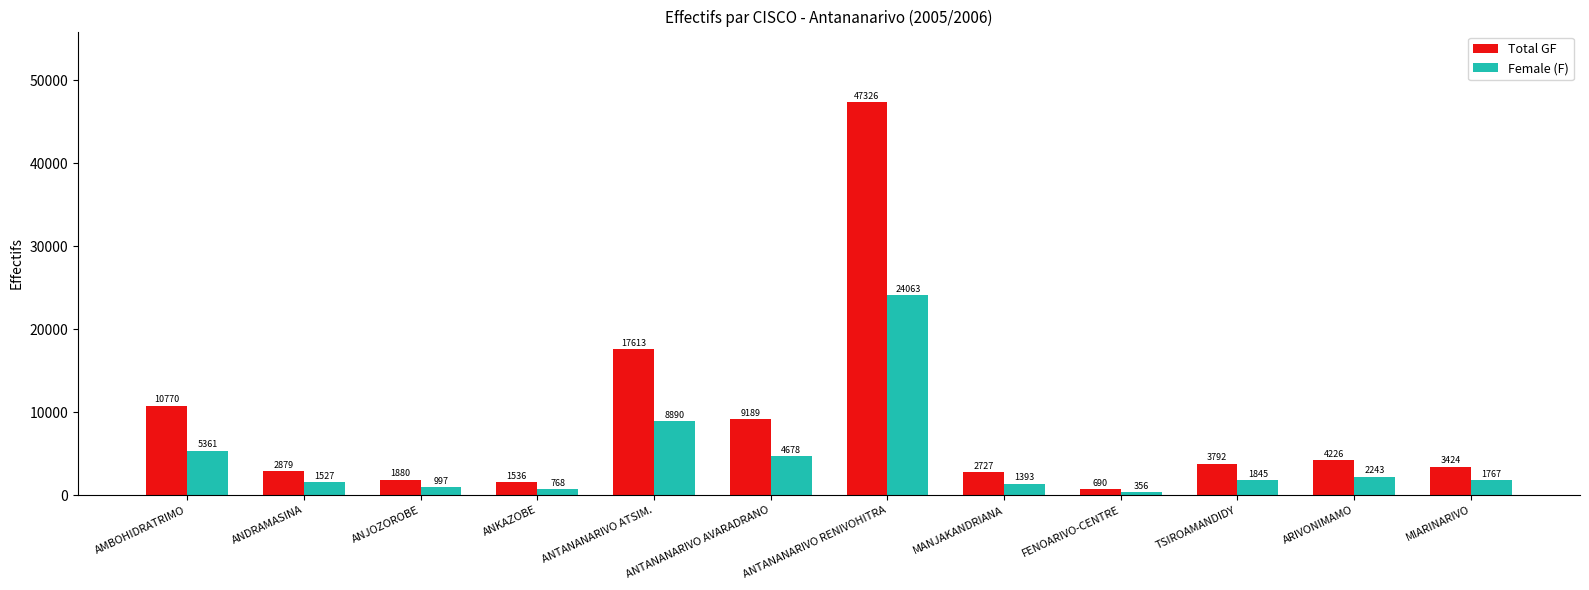

Rank the series at ANDRAMASINA from highest to lowest value.

Total GF, Female (F)